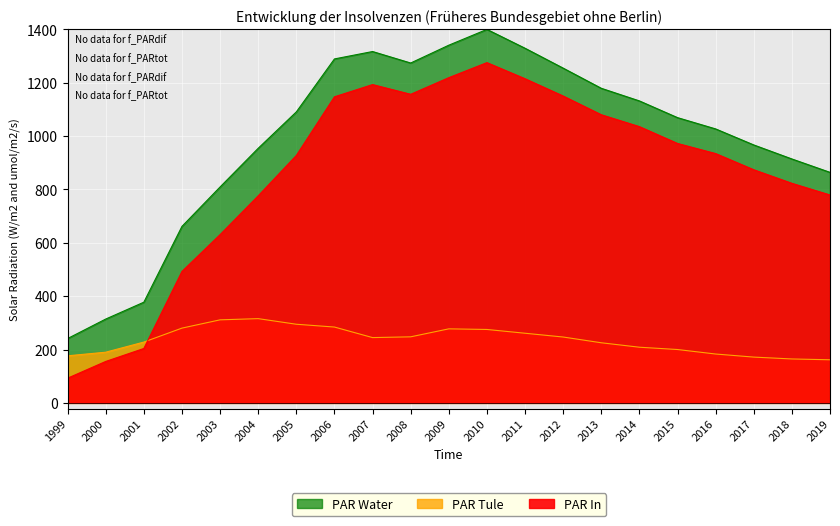

List the labels in order of eroeffnet value, smallest first.

1999, 2000, 2001, 2002, 2003, 2004, 2019, 2018, 2017, 2005, 2016, 2015, 2014, 2013, 2006, 2012, 2008, 2007, 2011, 2009, 2010